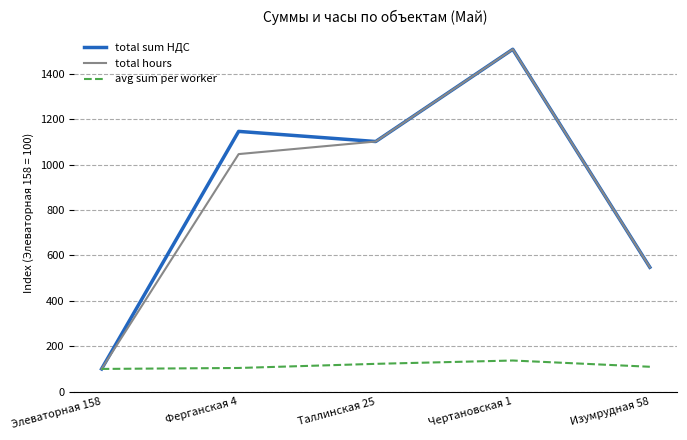

Which series has the largest total across all categories?

total sum НДС